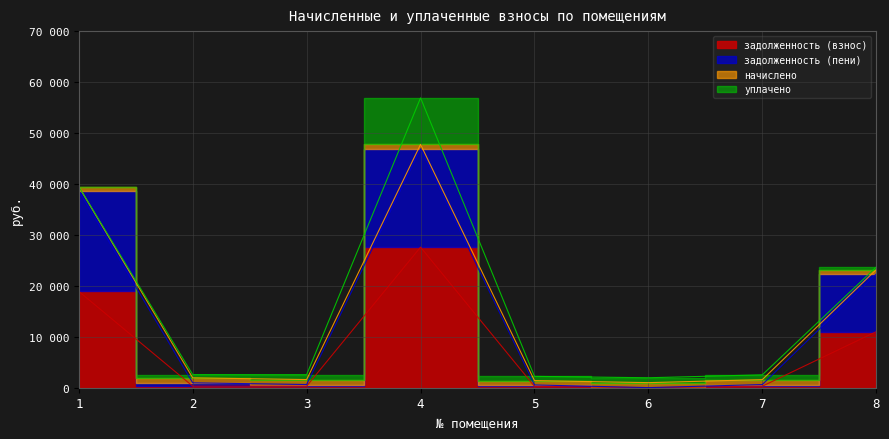

What is the sum of the задолженность (пени) values at 6 and 1?

38675.8